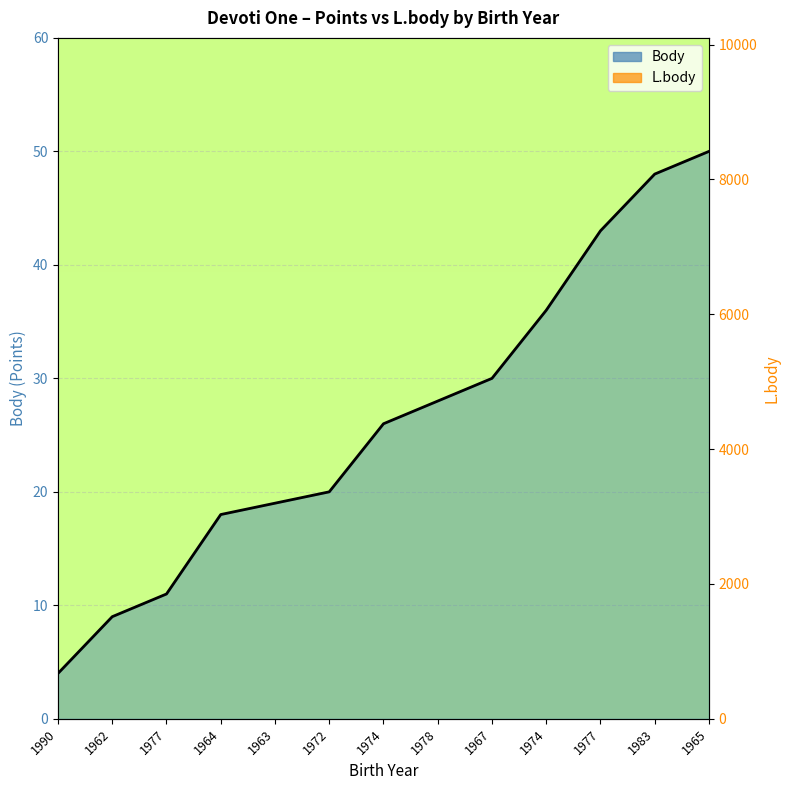

The Body series shows 5 at 1964. True or false?

False